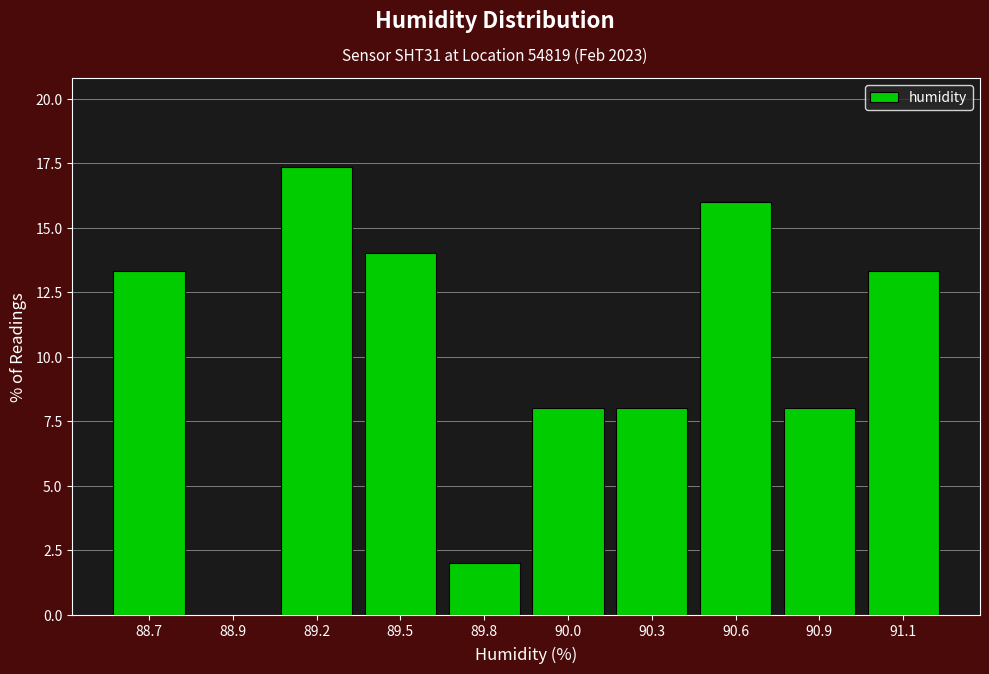

Reading left to right, what are all the values shown in this chart?

88.7=13.3	88.9=0.0	89.2=17.3	89.5=14.0	89.8=2.0	90.0=8.0	90.3=8.0	90.6=16.0	90.9=8.0	91.1=13.3